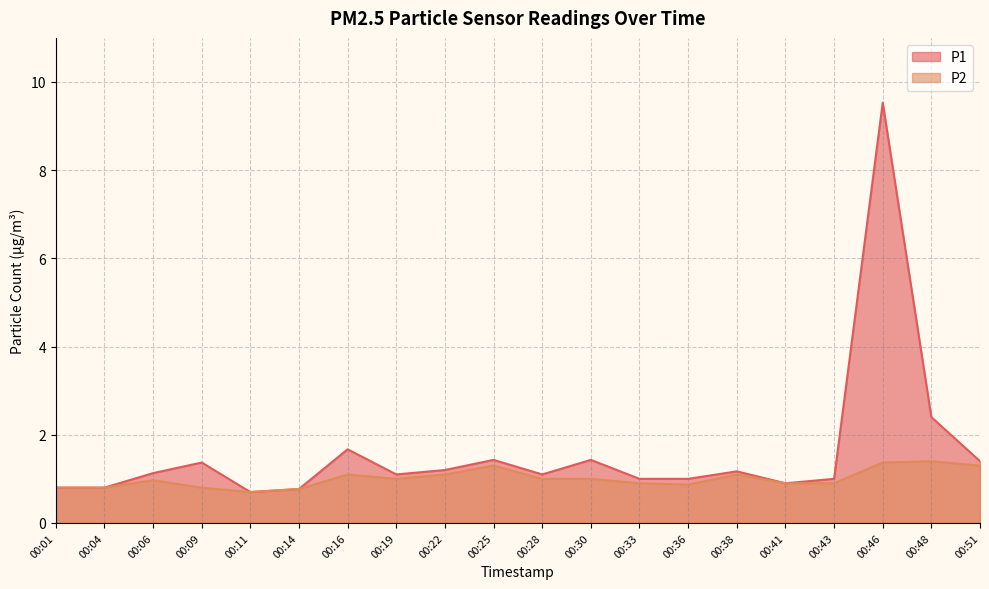

How many lines are shown in the chart?

2